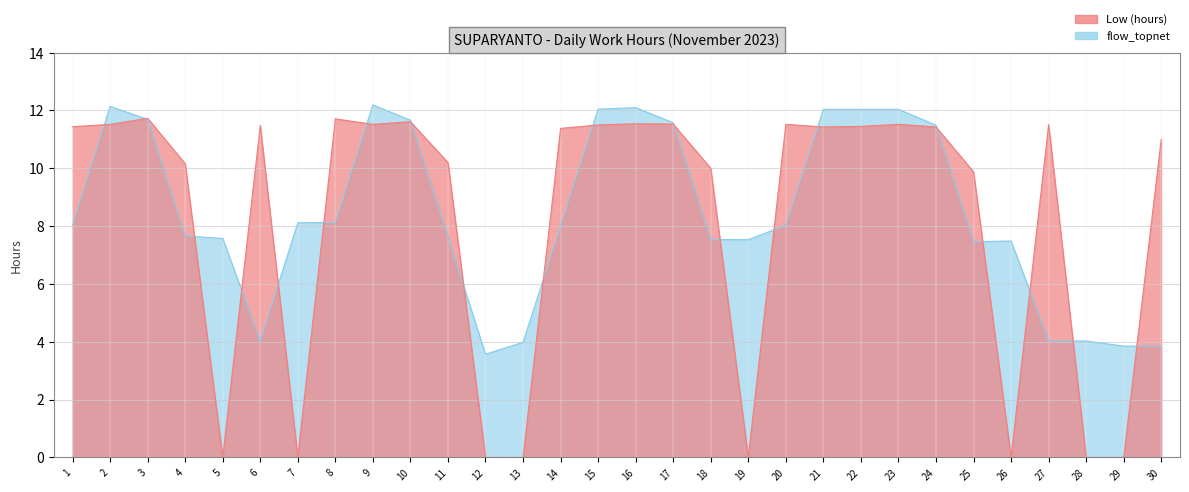

Reading right to left, transcribe all the data shown in this chart.

11.0	0.0	0.0	11.5	0.0	9.9	11.4	11.5	11.4	11.4	11.5	0.0	10.0	11.5	11.5	11.5	11.4	0.0	0.0	10.2	11.6	11.5	11.7	0.0	11.5	0.0	10.2	11.7	11.5	11.4